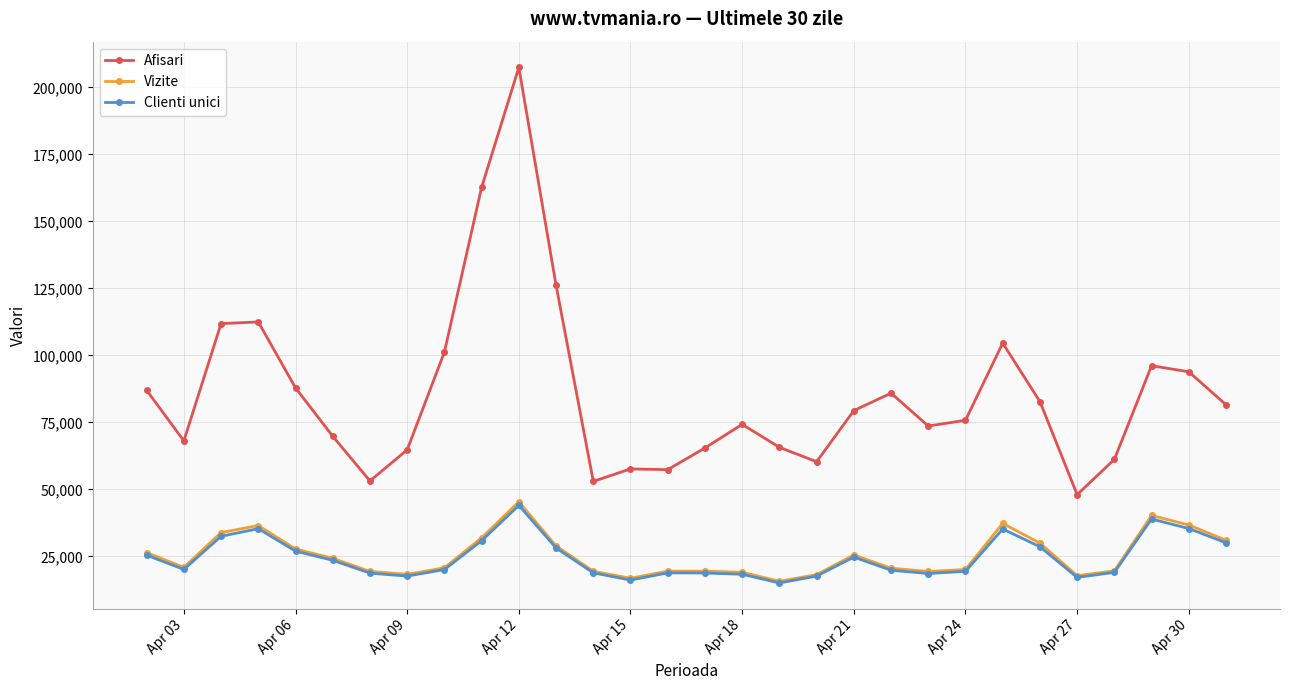

At how many categories does at least one series exceed 148723?

2